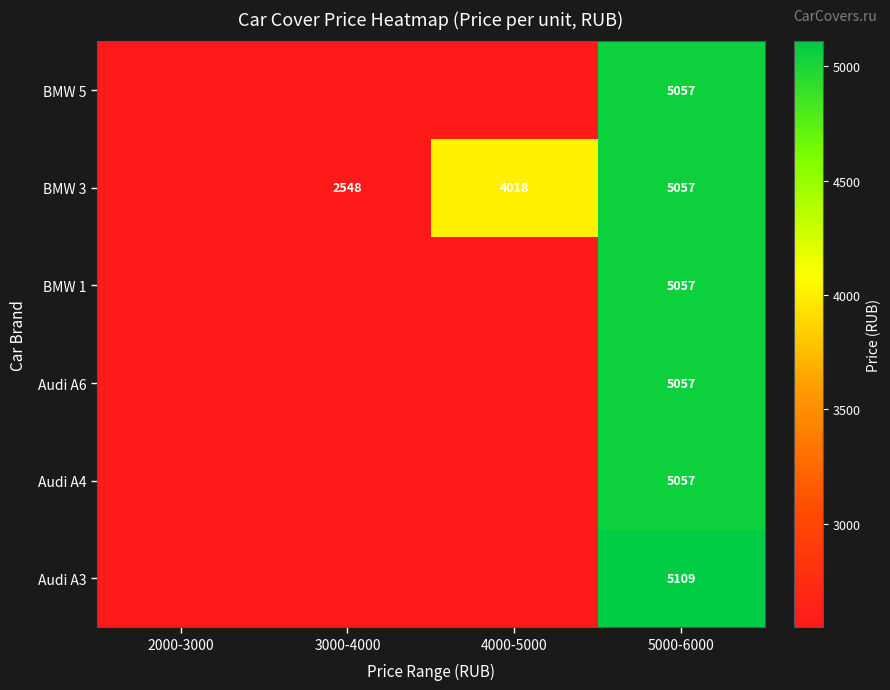

What is the difference between the BMW 3 values at 5000-6000 and 4000-5000?

1039